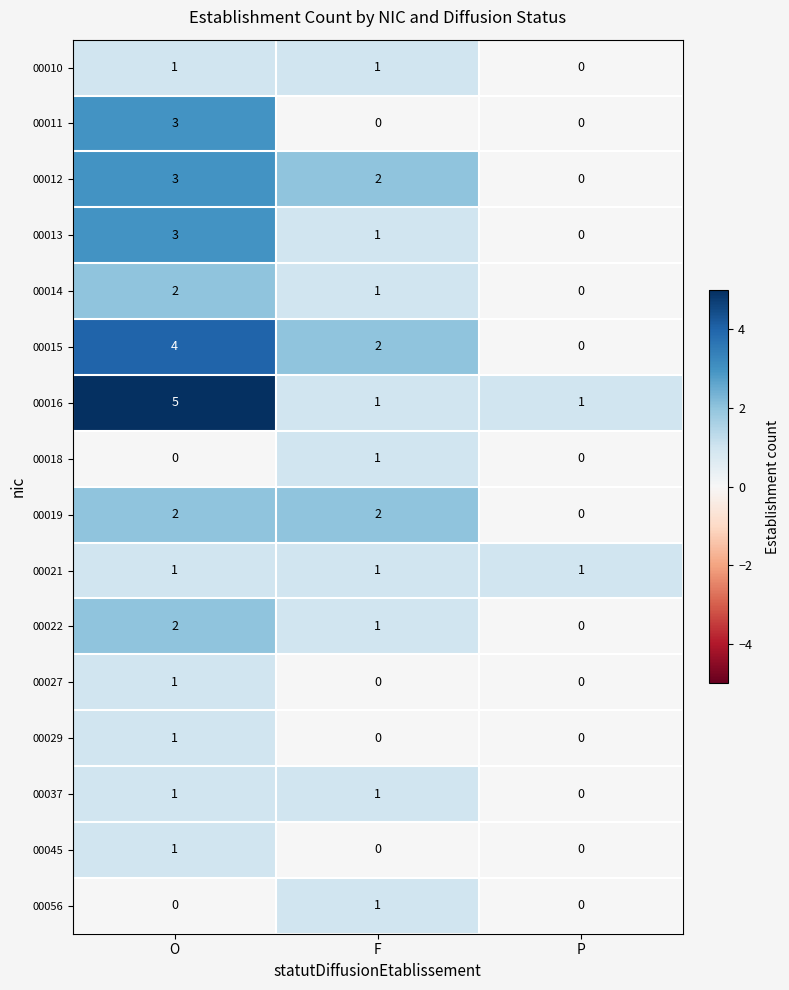

What is the difference between the highest and lowest values at O?

5